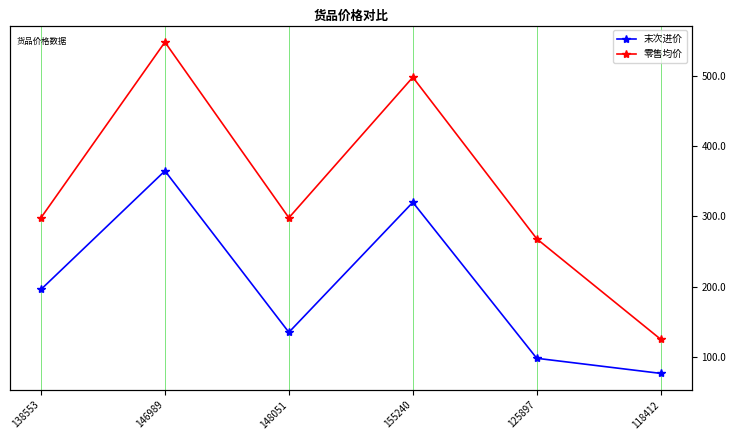

Rank the series at 155240 from lowest to highest value.

末次进价, 零售均价